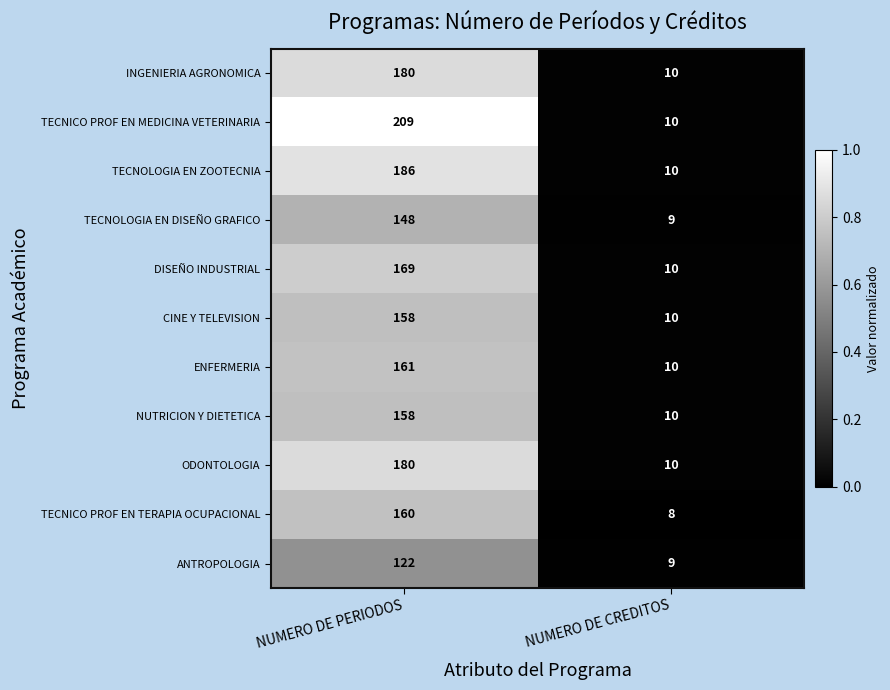

What is the greatest value displayed?

209